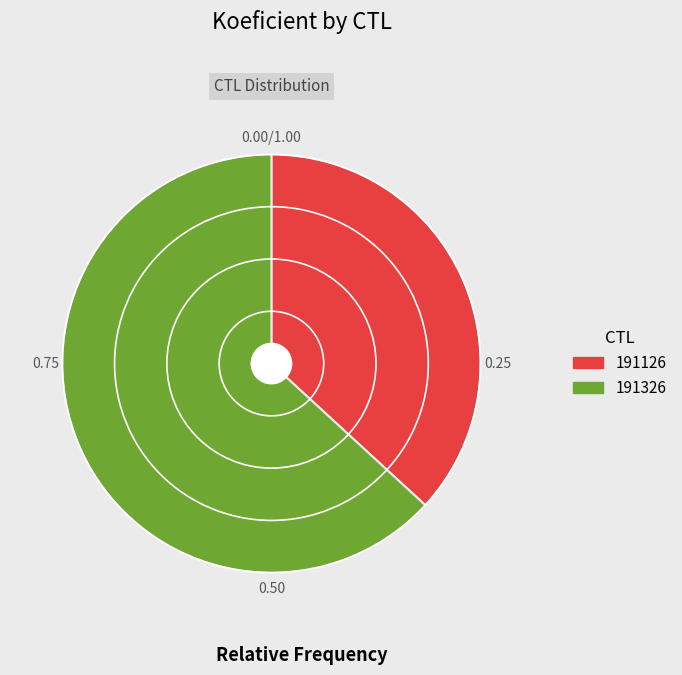

The 191326 slice represents 63% of the pie. True or false?

True